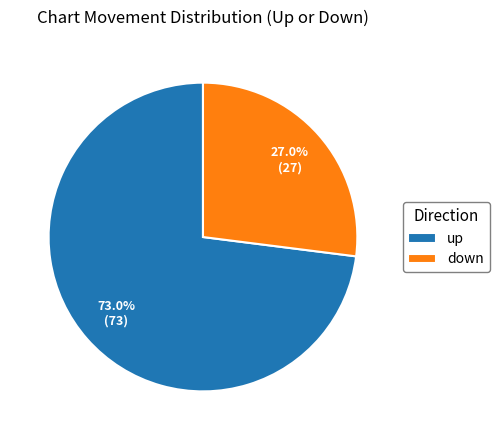

Which has a higher value, down or up?

up